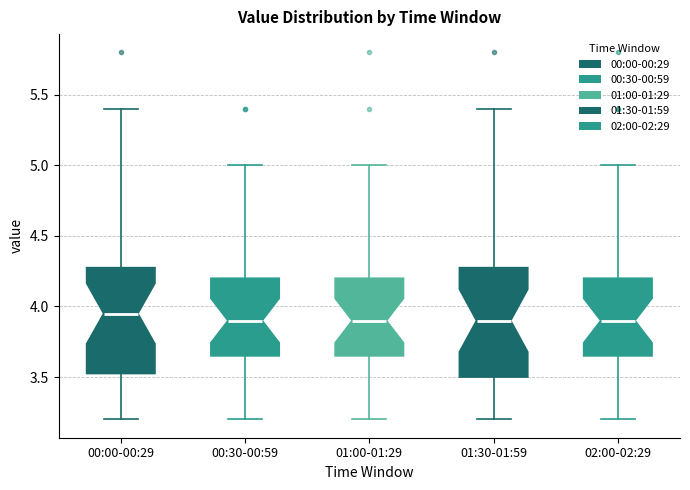

Reading left to right, transcribe this box plot: for each box, give where its median line is, the range the box spans, and where its two whiskers end, as read against the y-axis. The values are not printed on the chart, so give them approximately, as read against the axis.

00:00-00:29: median 3.95, box 3.55 to 4.30, whiskers 3.20 to 5.40
00:30-00:59: median 3.90, box 3.65 to 4.20, whiskers 3.20 to 5.00
01:00-01:29: median 3.90, box 3.65 to 4.20, whiskers 3.20 to 5.00
01:30-01:59: median 3.90, box 3.50 to 4.30, whiskers 3.20 to 5.40
02:00-02:29: median 3.90, box 3.65 to 4.20, whiskers 3.20 to 5.00